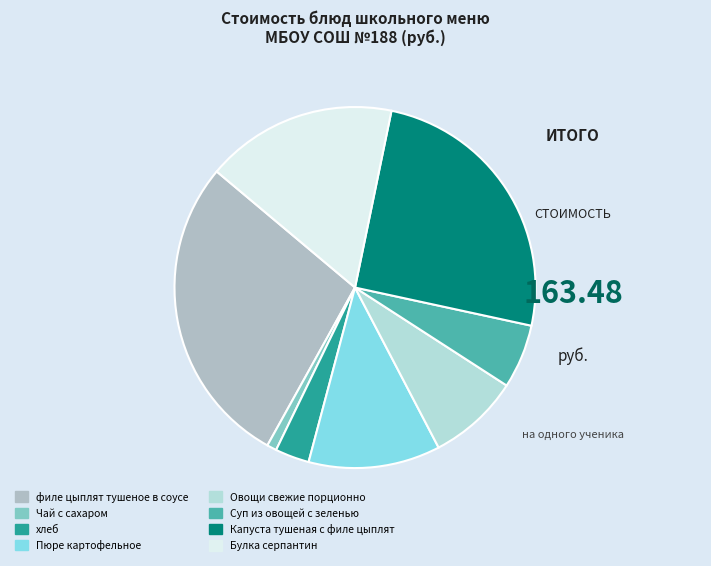

What is the largest slice in the pie chart?

филе цыплят тушеное в соусе